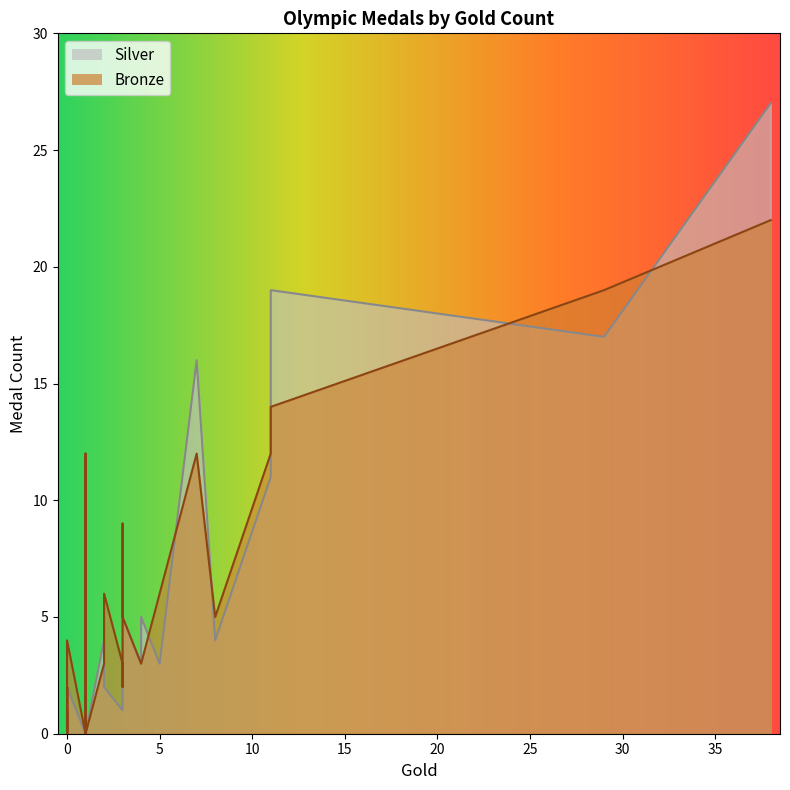

True or false: Silver has a value of 1 at 0.

True